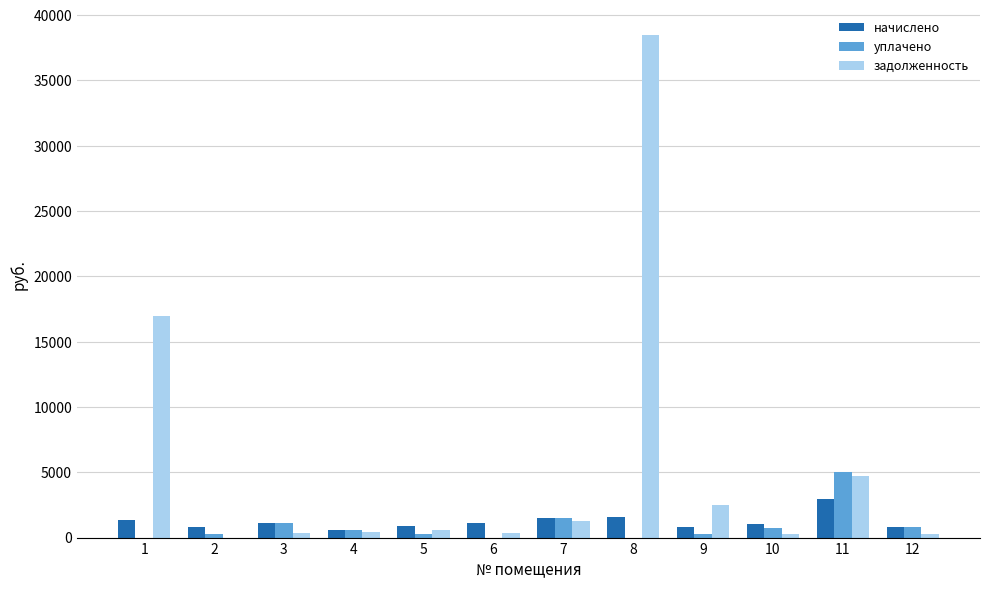

How many data points does each series have?

12